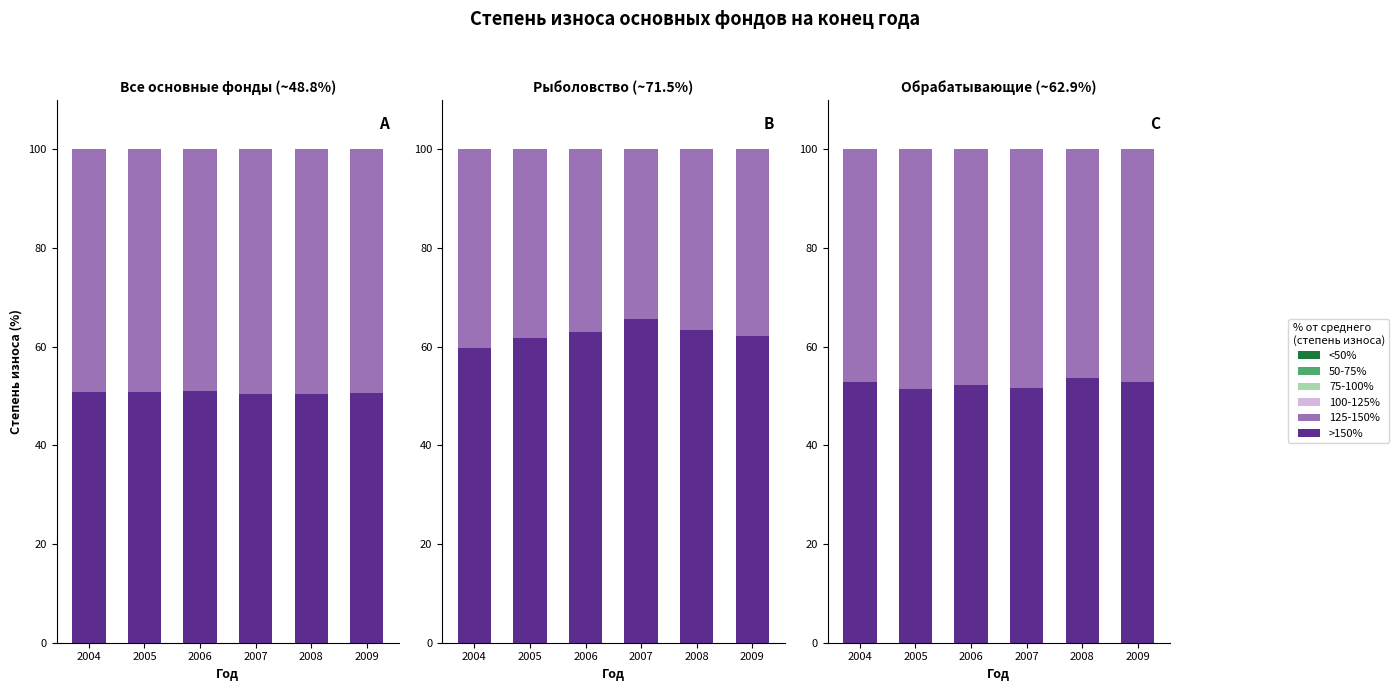

What is the difference between the highest and lowest values at 2004?

5.6